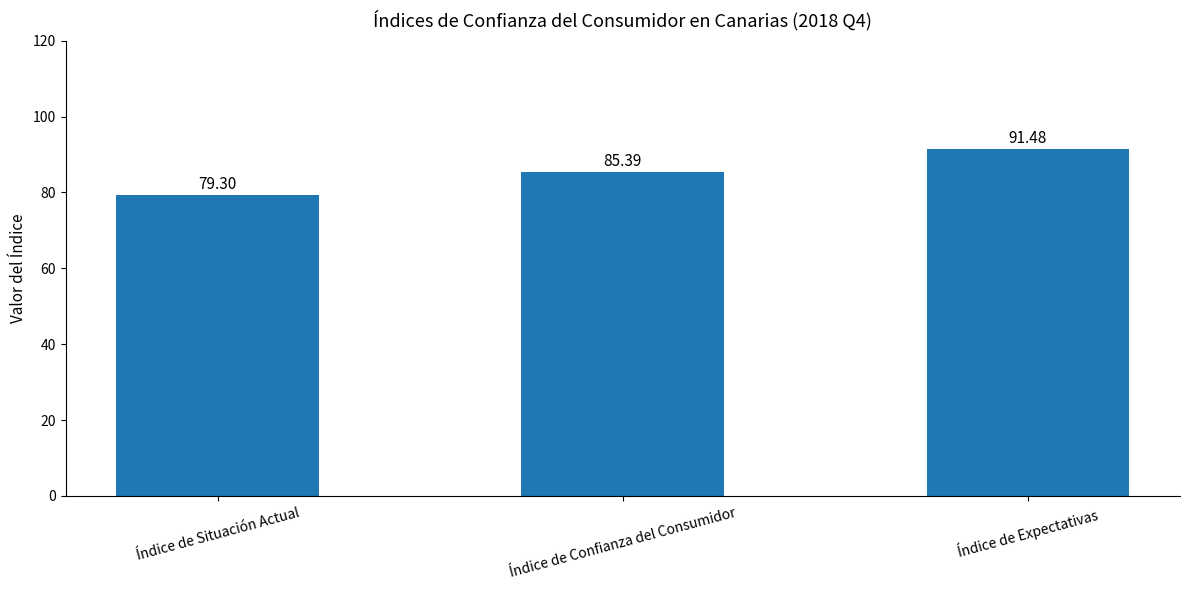

Reading left to right, what are all the values shown in this chart?

79.3	85.4	91.5